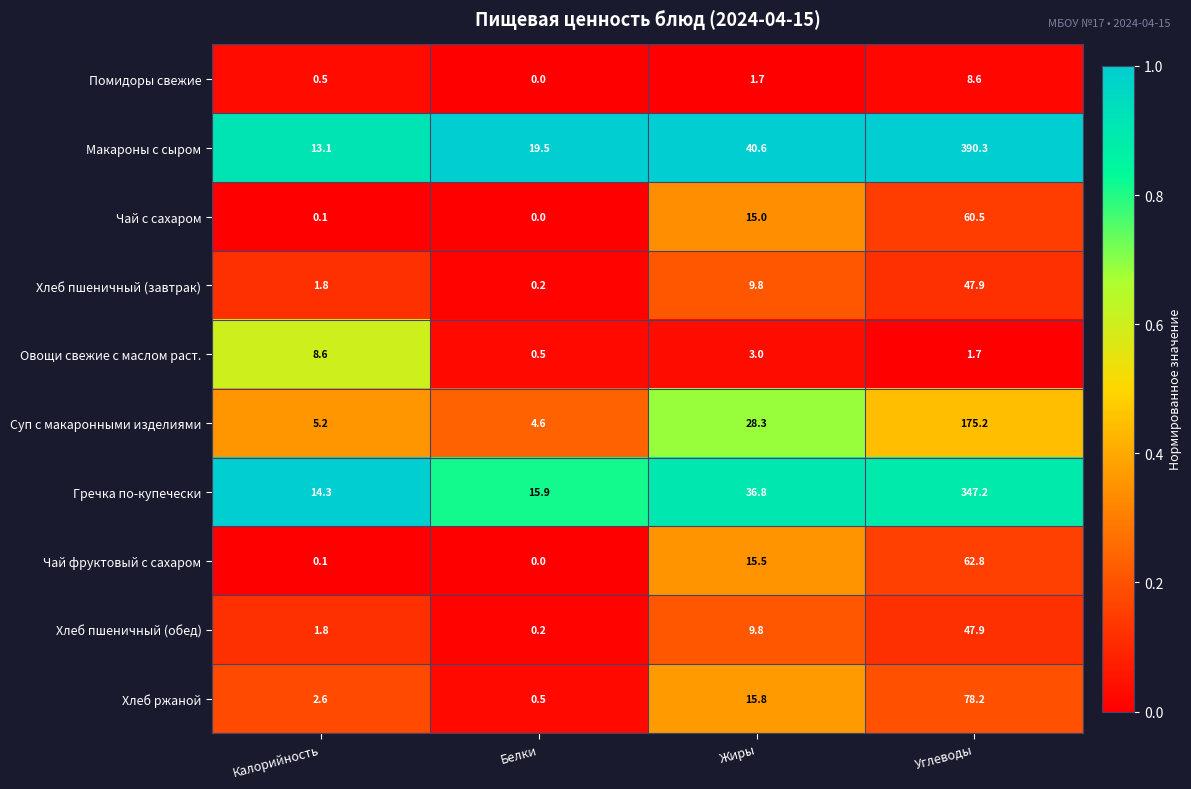

Which series has the widest spread of values?

Макароны с сыром